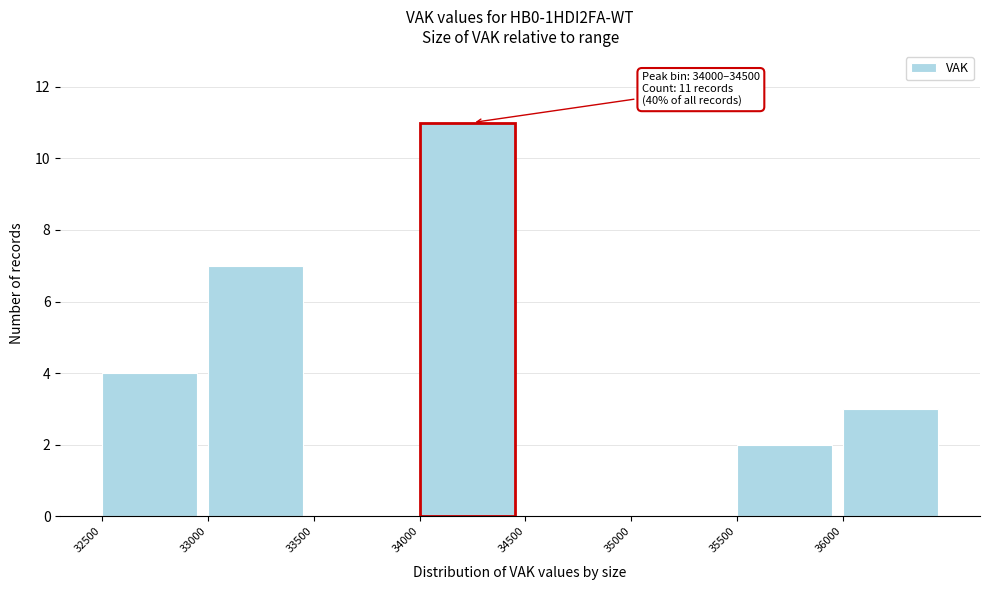

Over which range of the x-axis is the bar tallest?

34000 to 34500